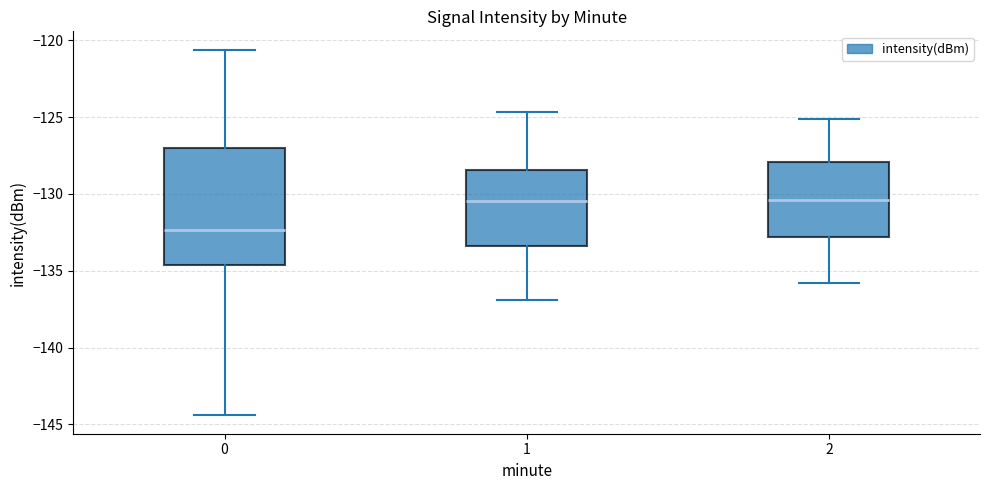

Reading left to right, transcribe this box plot: for each box, give where its median line is, the range the box spans, and where its two whiskers end, as read against the y-axis. The values are not printed on the chart, so give them approximately, as read against the axis.

0: median -132.5, box -134.5 to -127.0, whiskers -144.5 to -120.5
1: median -130.5, box -133.5 to -128.5, whiskers -137.0 to -124.5
2: median -130.5, box -133.0 to -128.0, whiskers -136.0 to -125.0